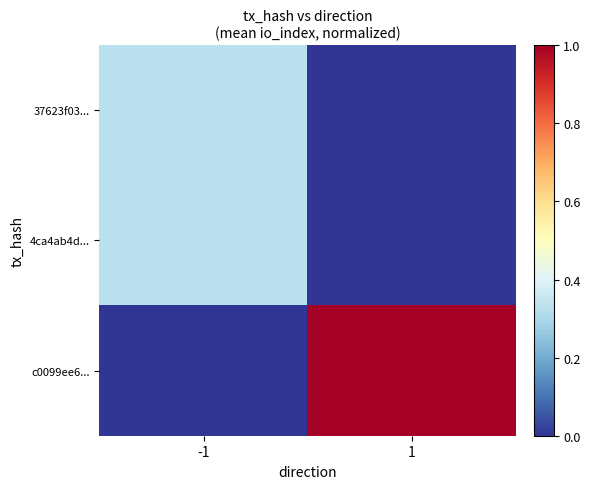

What is the difference between the highest and lowest values at -1?

0.3